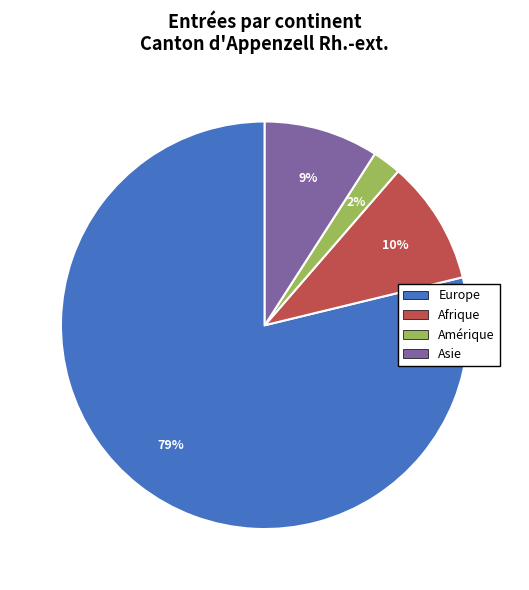

Is there a majority slice in this chart?

Yes